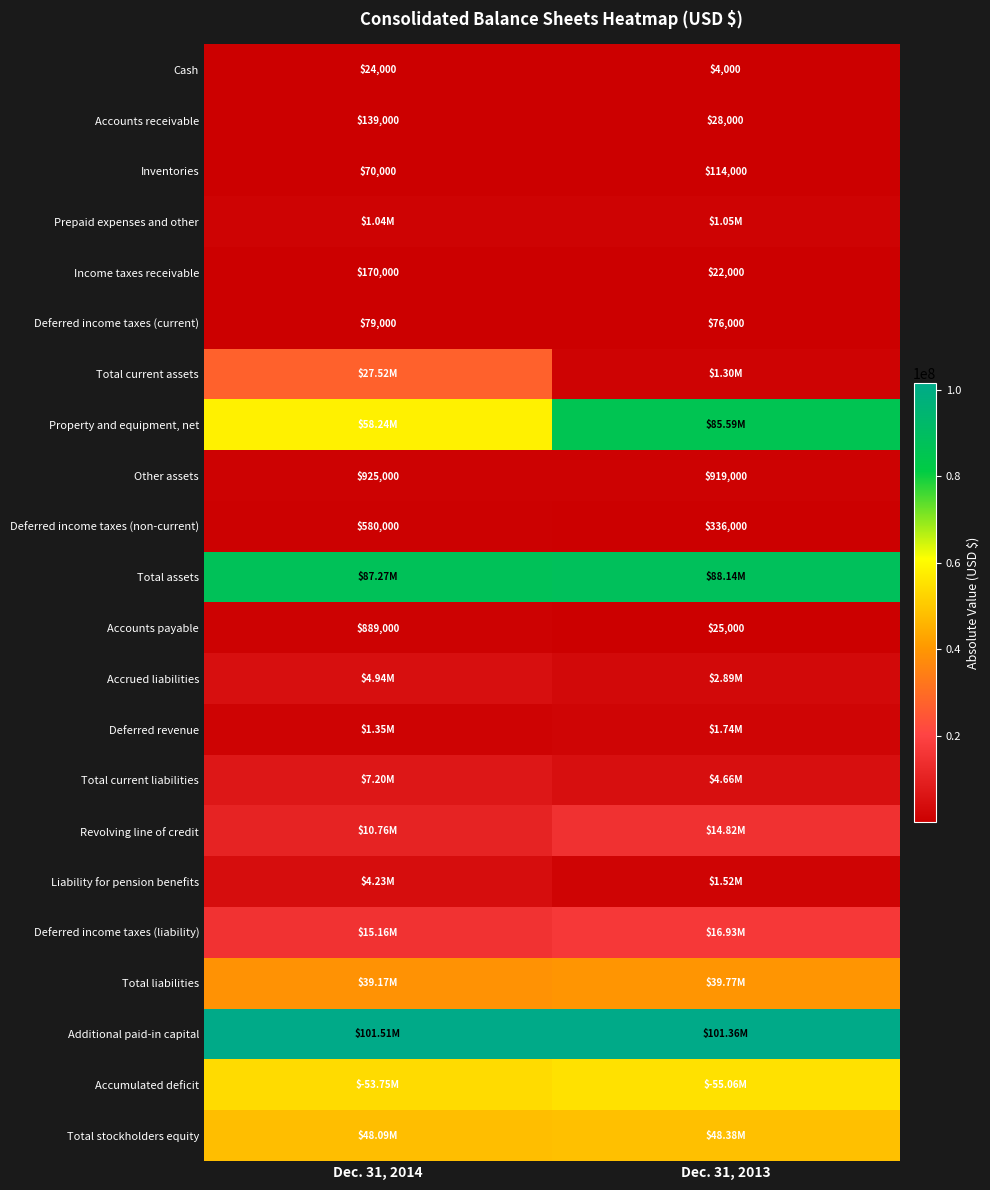

List the labels in order of Other assets value, largest first.

Dec. 31, 2014, Dec. 31, 2013